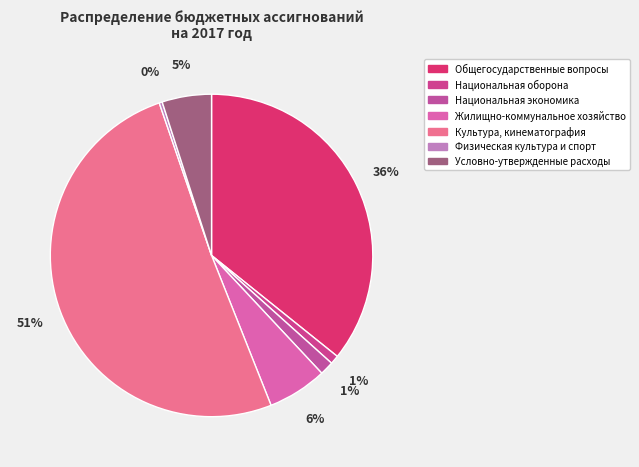

Count the number of slices in the pie.

7